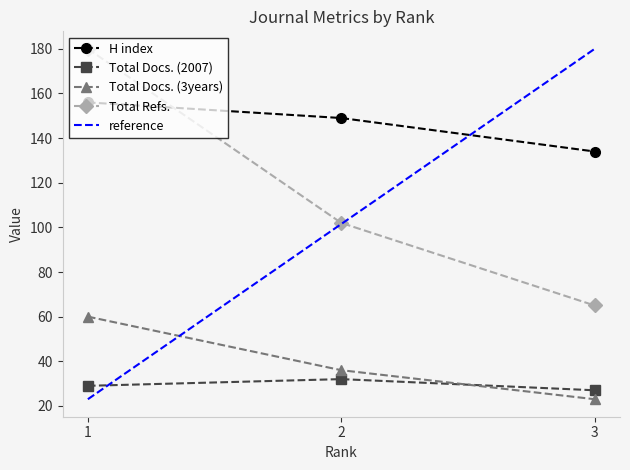

Is this an area chart (filled region under the line)?

No